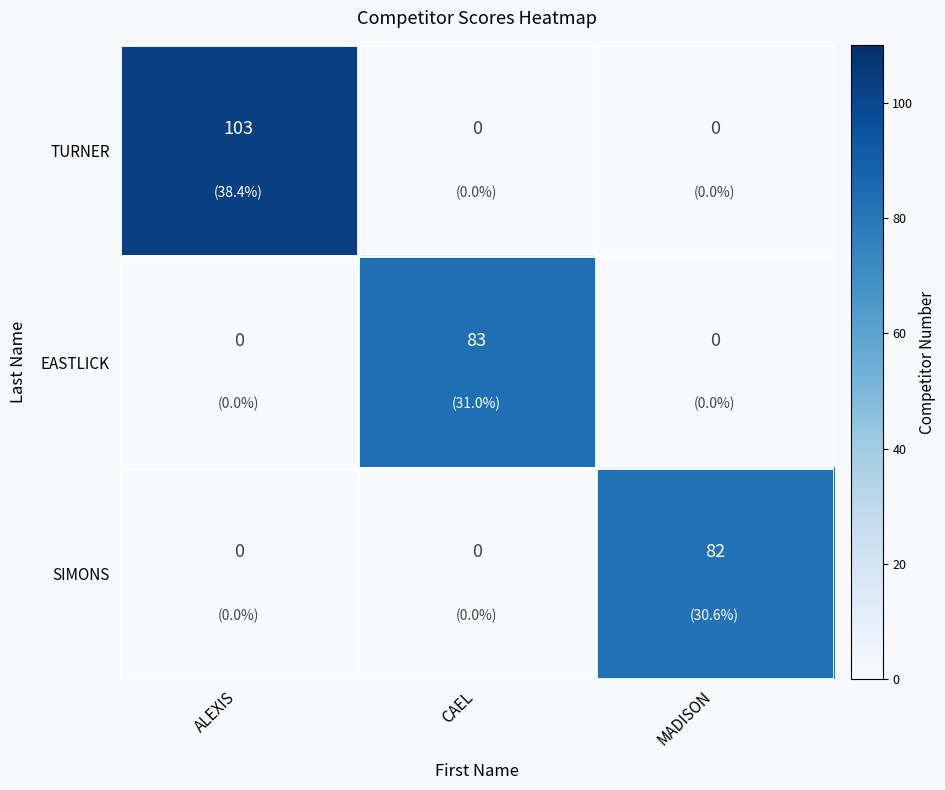

What is the sum of all TURNER values?

103